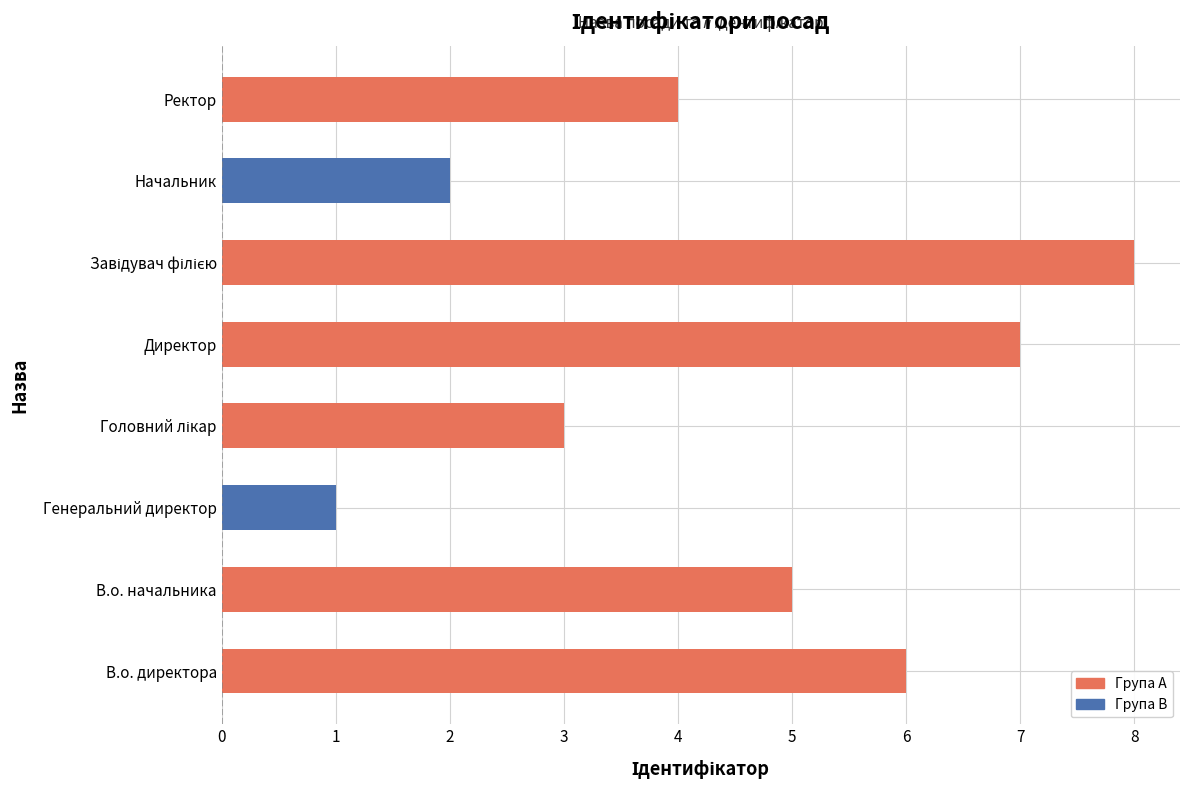

Which label corresponds to the smallest value in the chart?

Генеральний директор